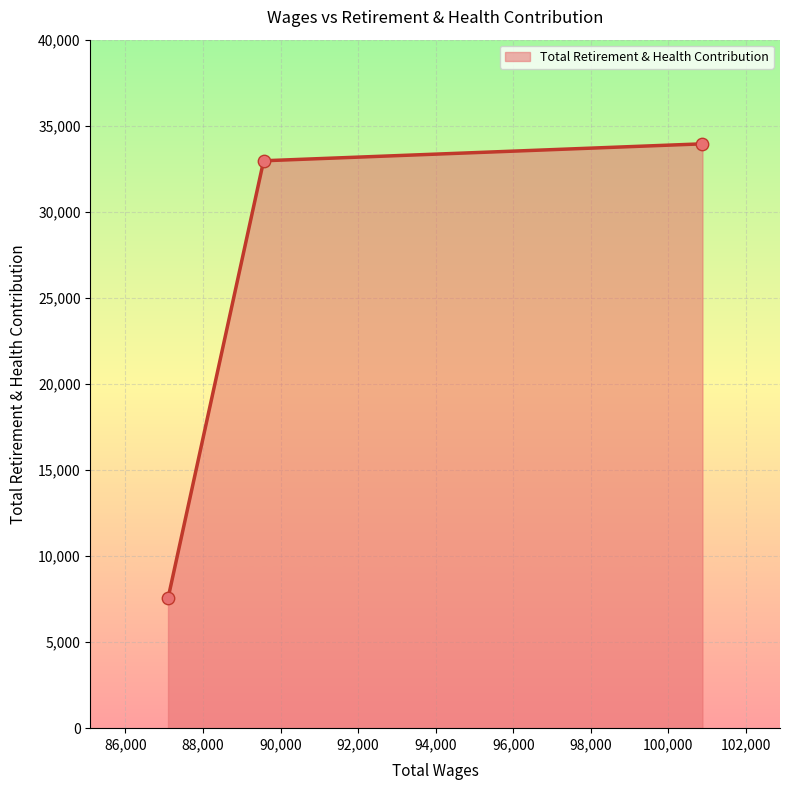

What is the greatest value displayed?

33948